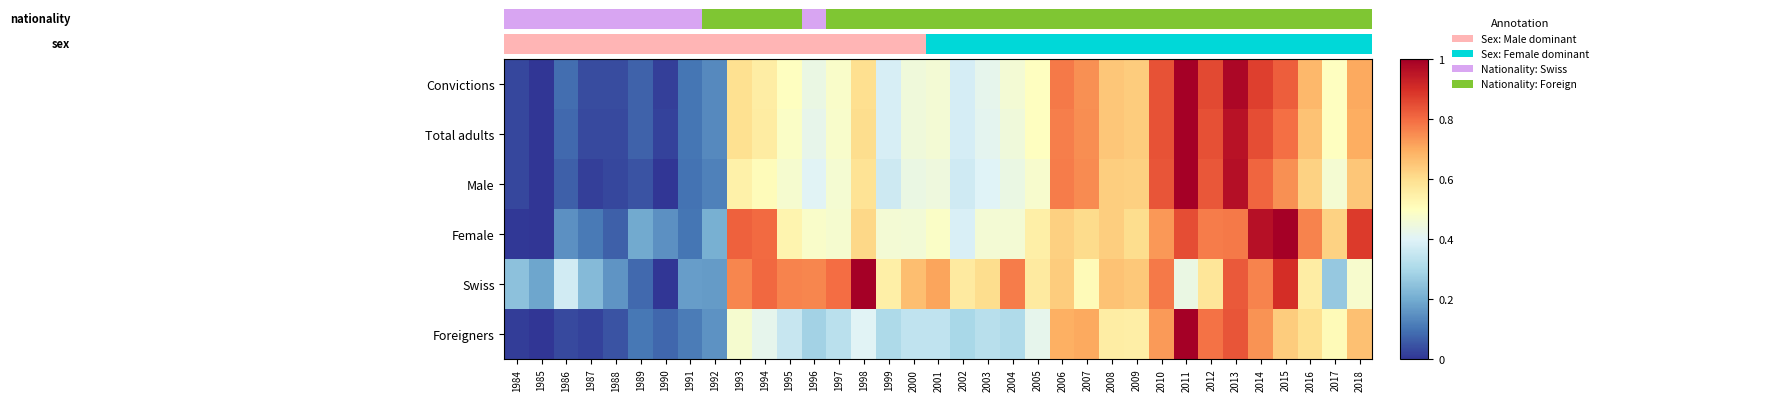

At how many categories does at least one series exceed 0?

35